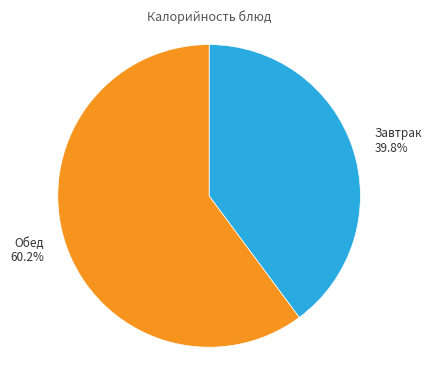

Is there any slice that represents more than half of the pie?

Yes